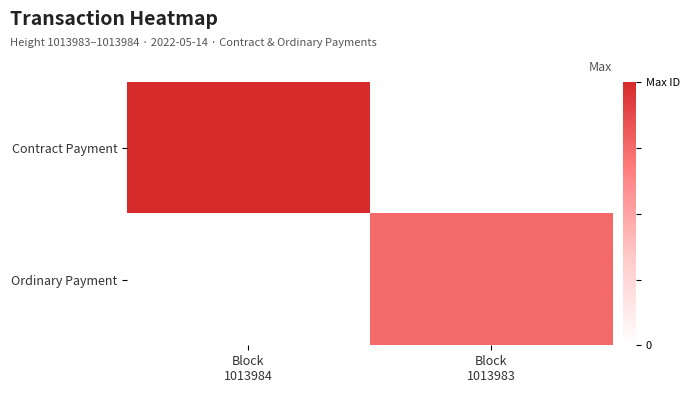

Which label corresponds to the largest value in the chart?

Block
1013984